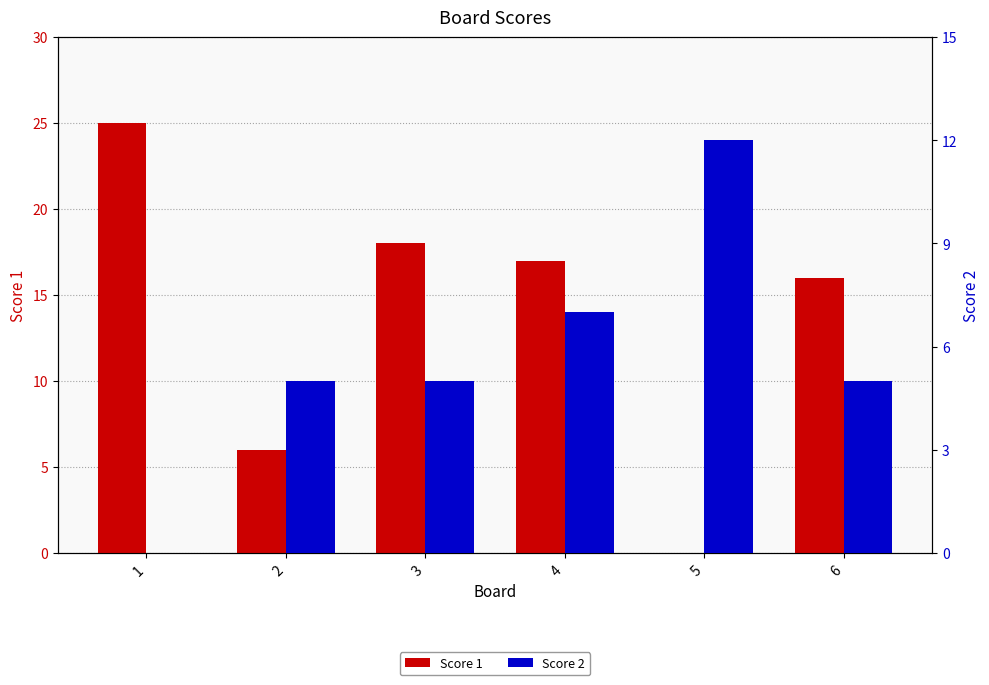

Which has a higher value, 6 or 3?

3